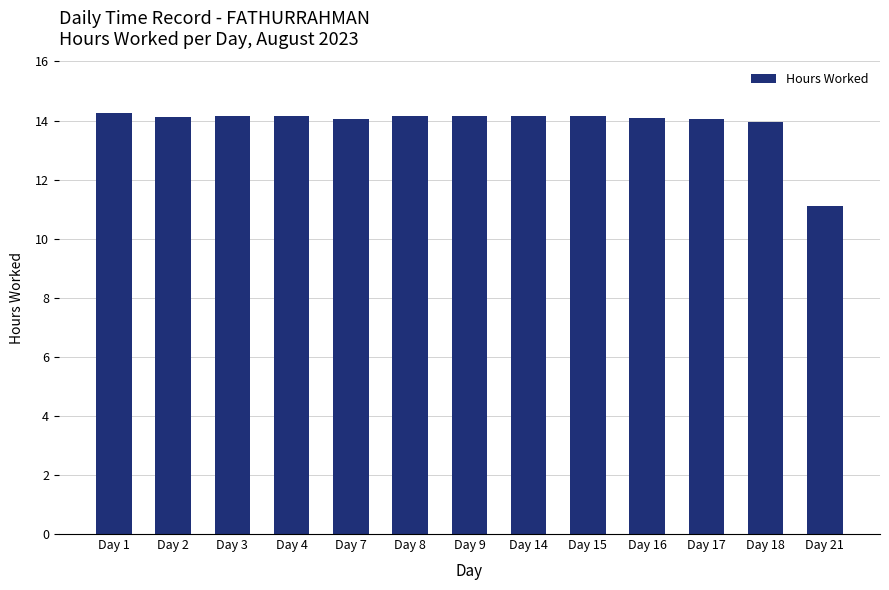

What is the greatest value displayed?

14.3